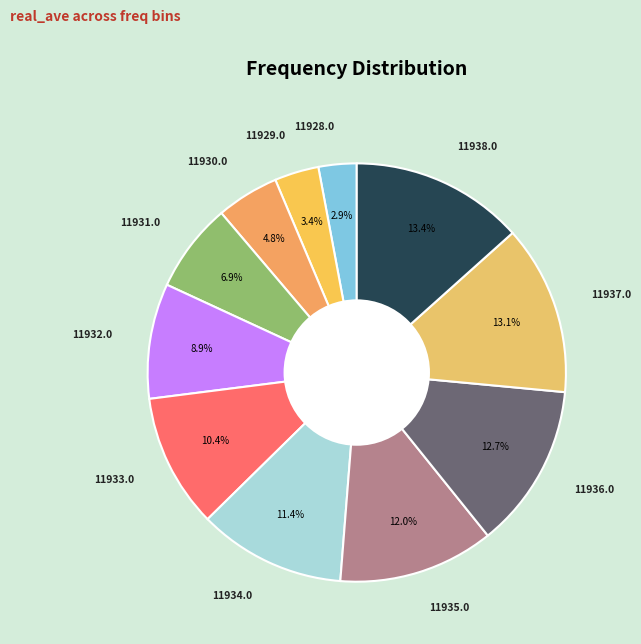

Rank the categories by value from lowest to highest.

11928, 11929, 11930, 11931, 11932, 11933, 11934, 11935, 11936, 11937, 11938